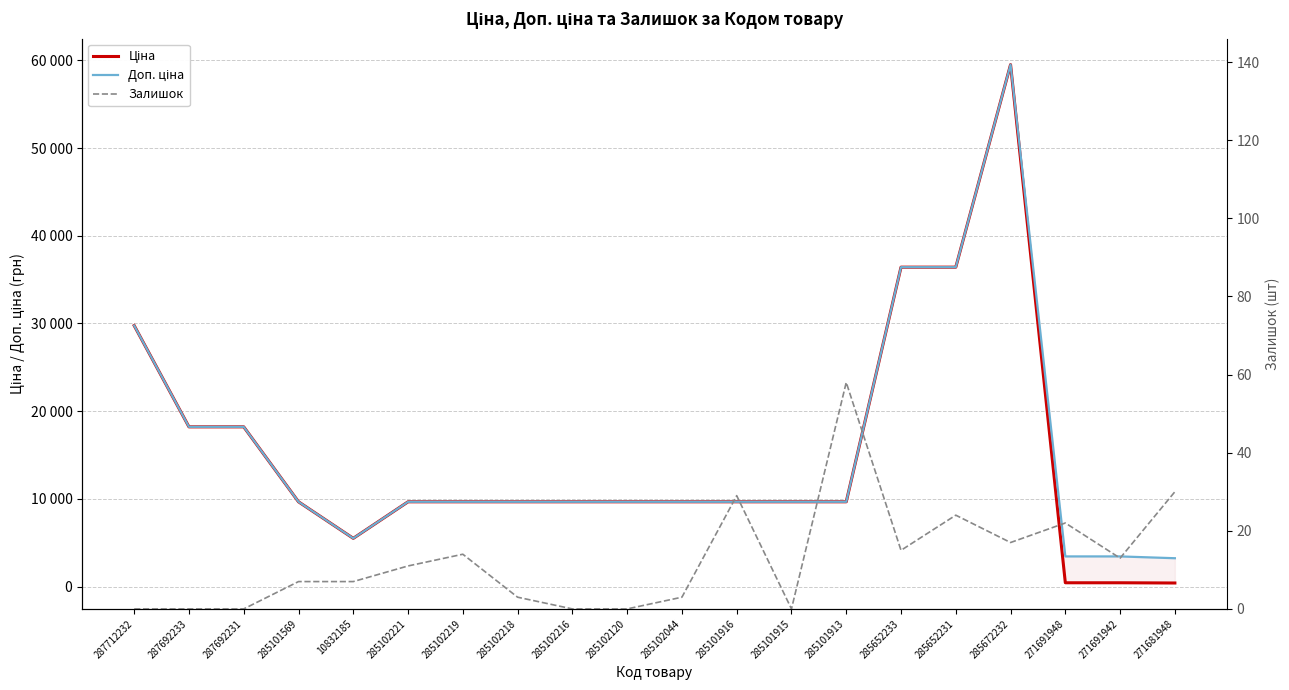

What is the maximum value shown in the chart?

59523.0